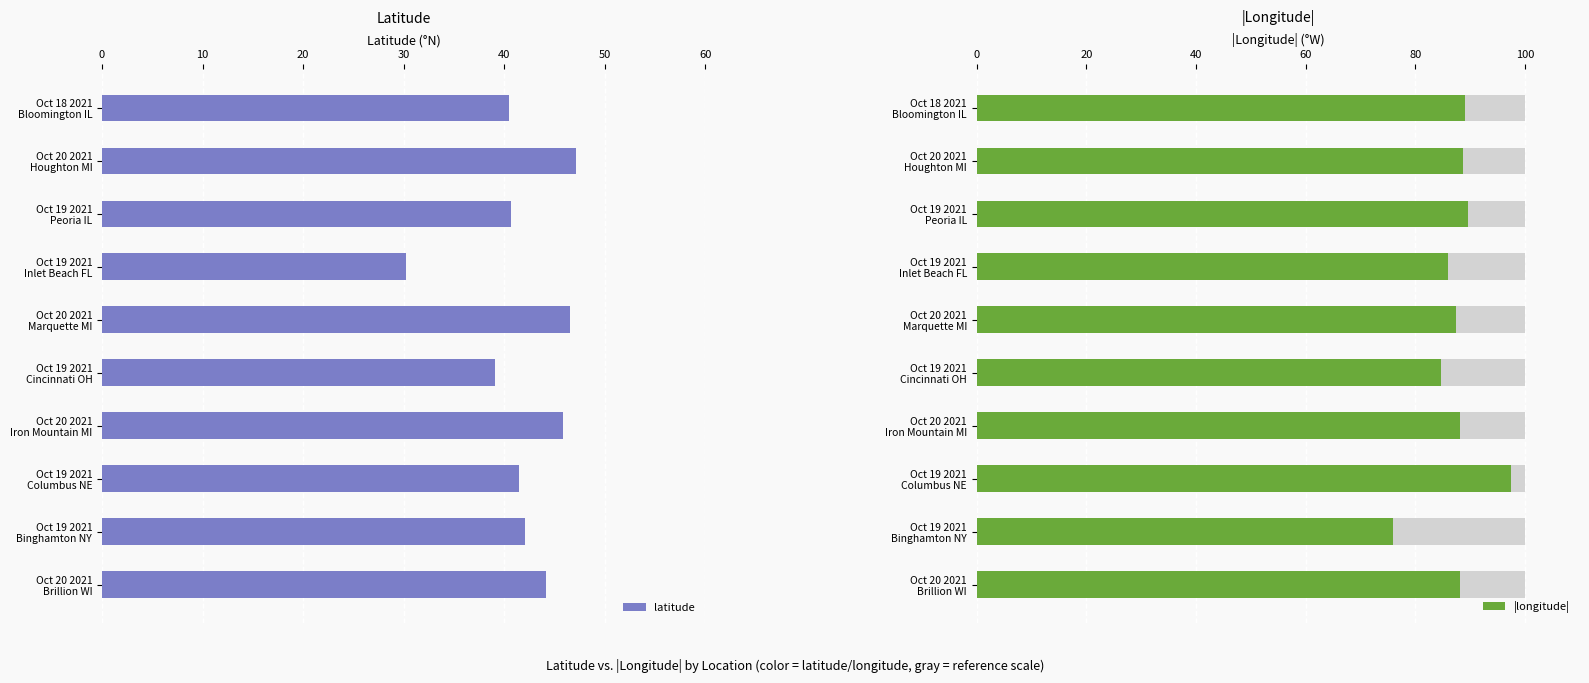

What is the sum of all latitude values?

417.7